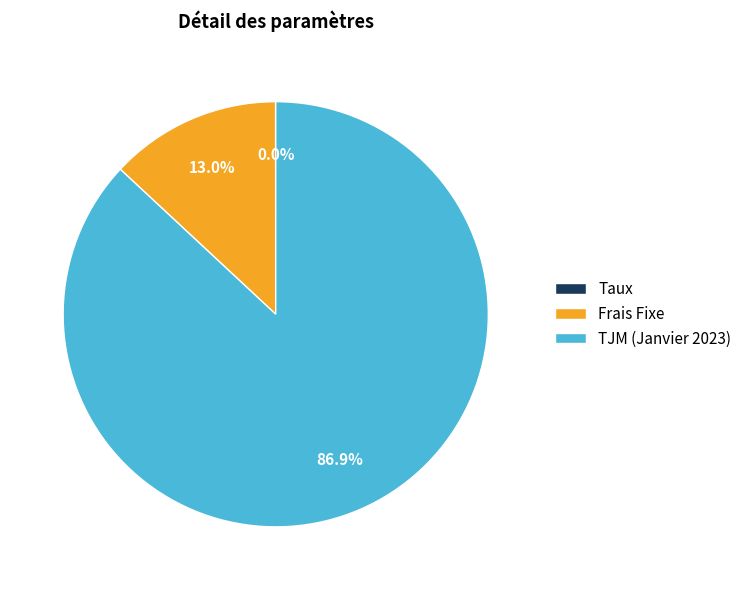

Which slice is the largest?

TJM (Janvier 2023)